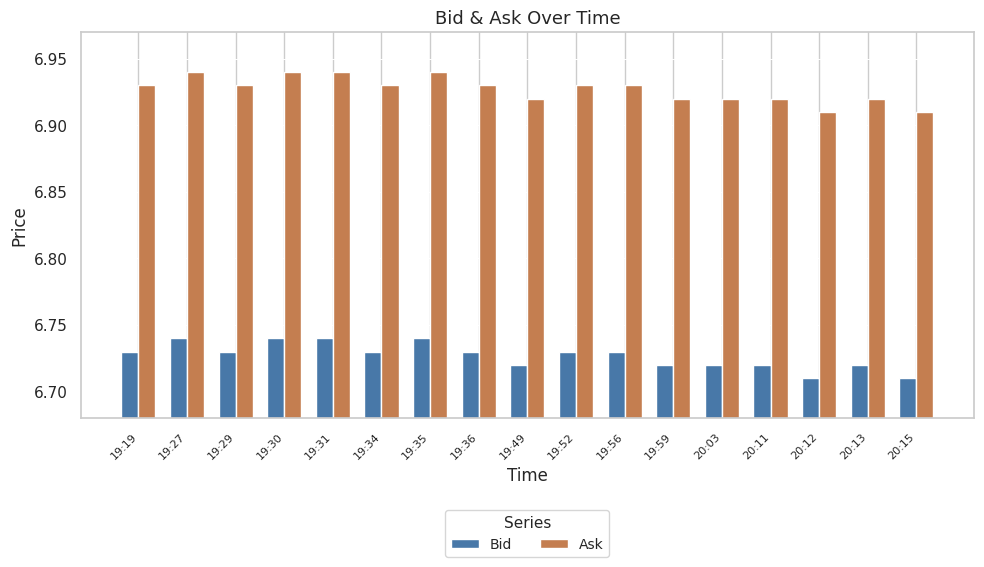

What is the sum of all Ask values?

117.8